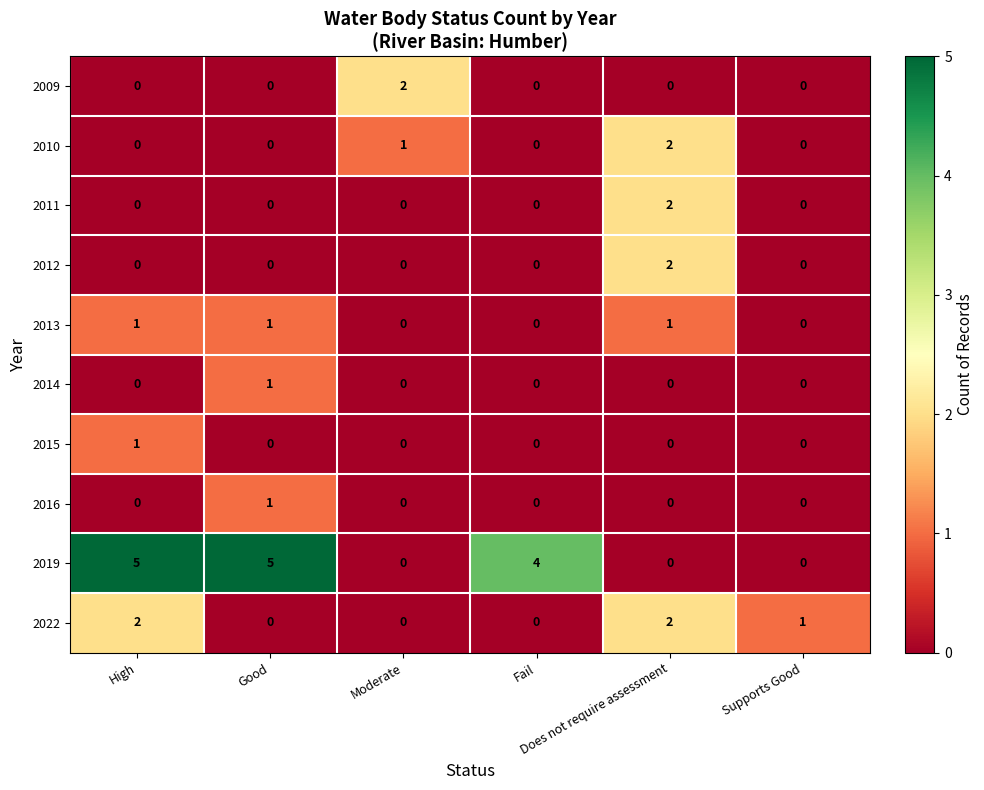

At how many categories does at least one series exceed 3?

3